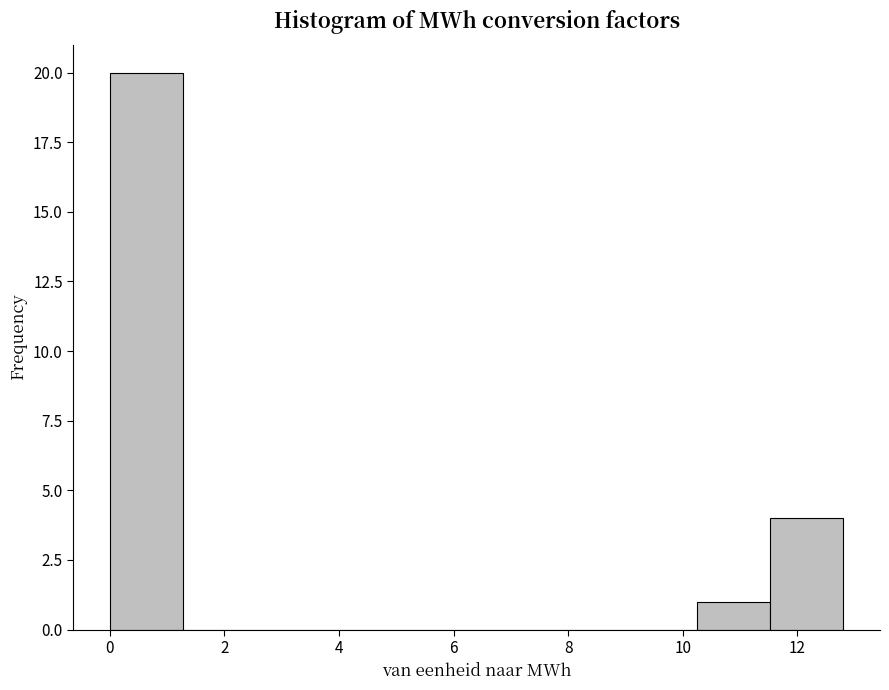

How tall is the bar that spans 0.0 to 1.2 on the x-axis? Neither the bar edges nor the heights are printed on the chart, so give them approximately, as read against the axes.

20